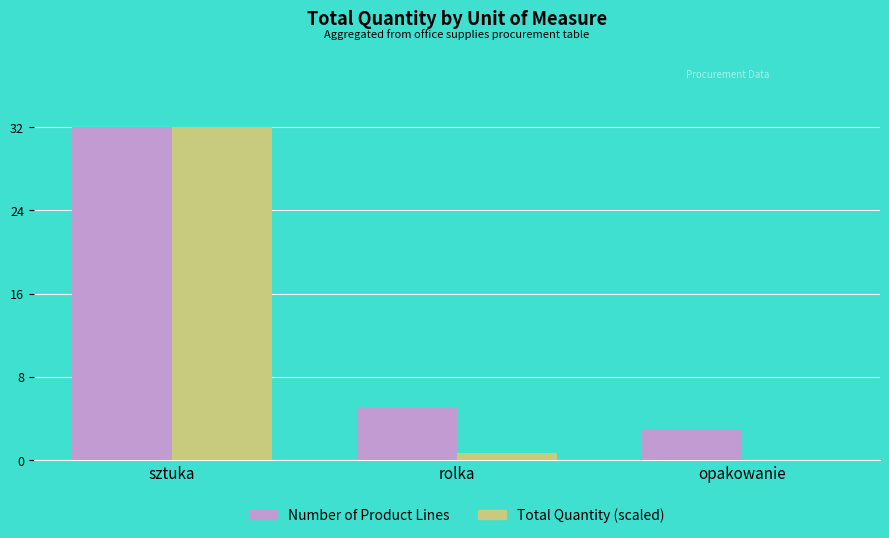

Which series changed the most between sztuka and opakowanie?

Total Quantity (scaled)